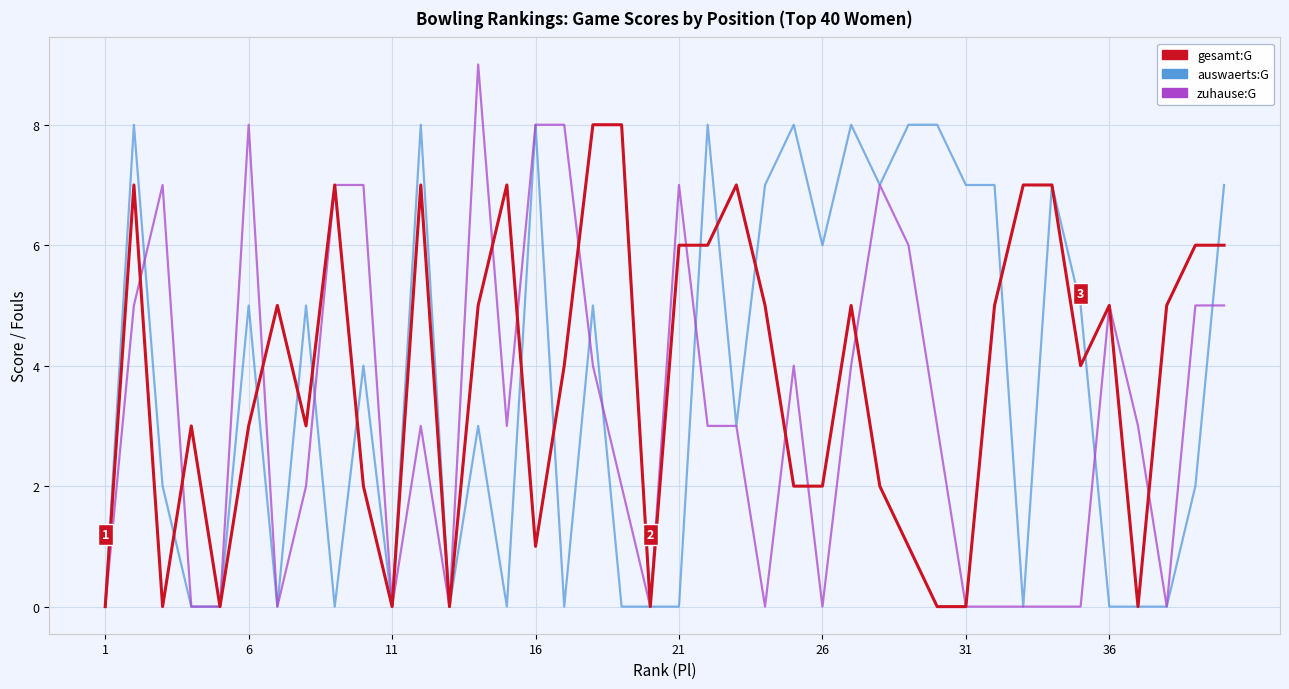

How many lines are shown in the chart?

3